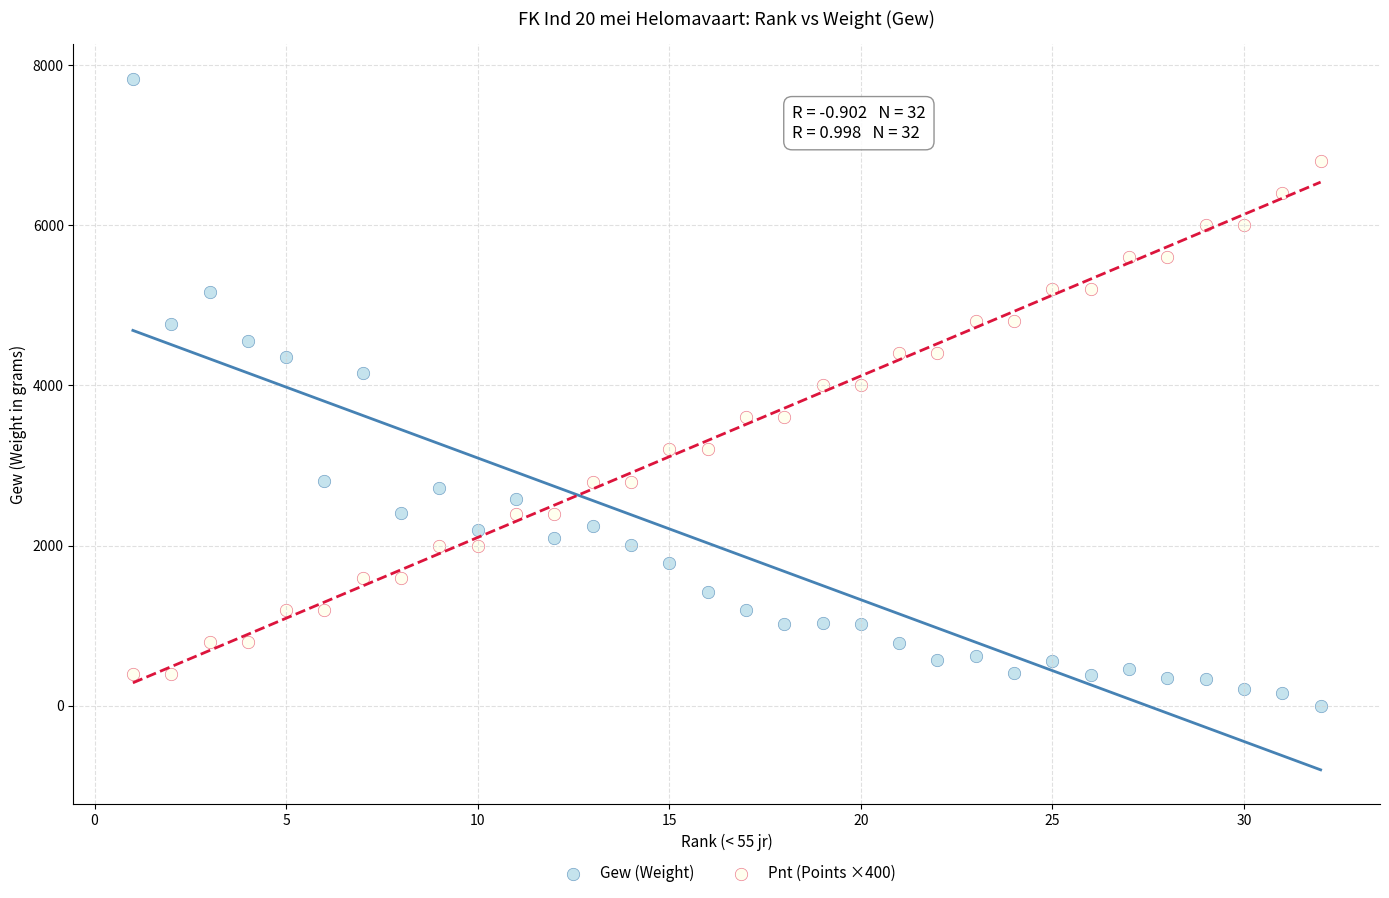

Which series contains the highest Y value?

Gew (Weight)